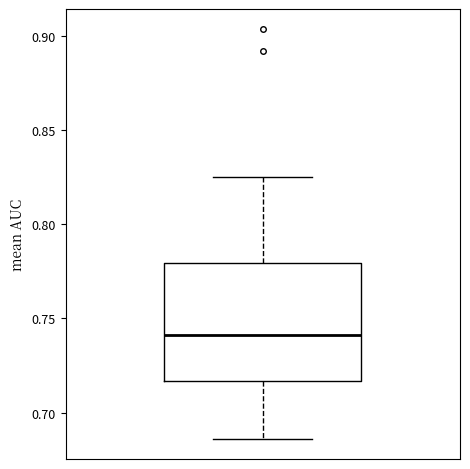

Transcribe this box plot: give where the median line is, the range the box spans, and where the two whiskers end, as read against the y-axis. The values are not printed on the chart, so give them approximately, as read against the axis.

median 0.740, box 0.715 to 0.780, whiskers 0.685 to 0.825